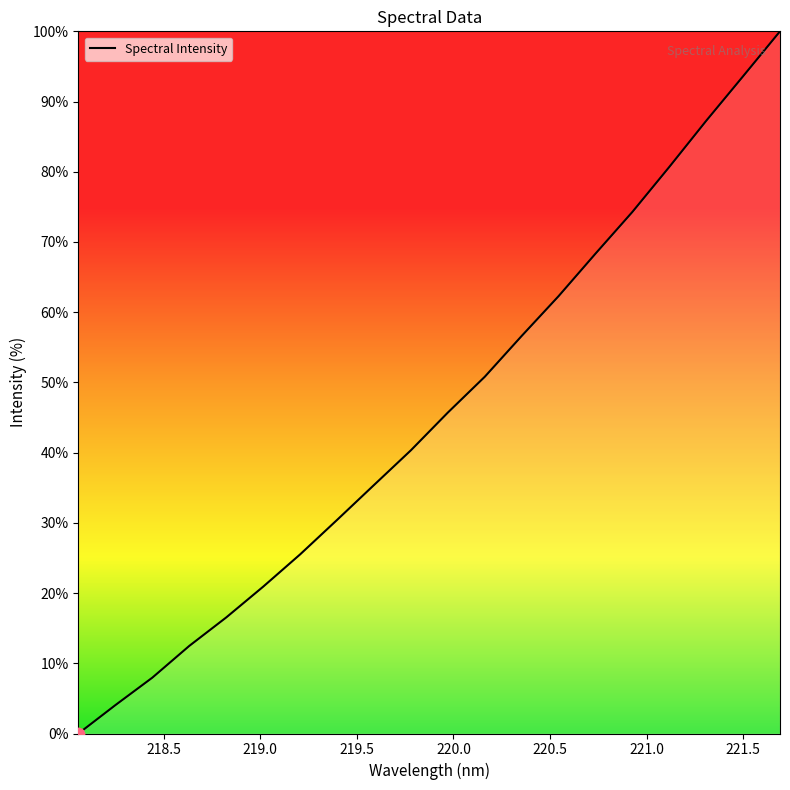

How many lines are shown in the chart?

1